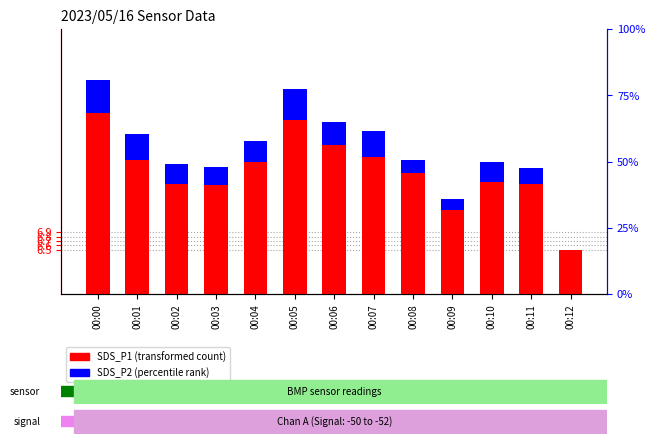

What is the minimum value for SDS_P1 (transformed count)?

6.5